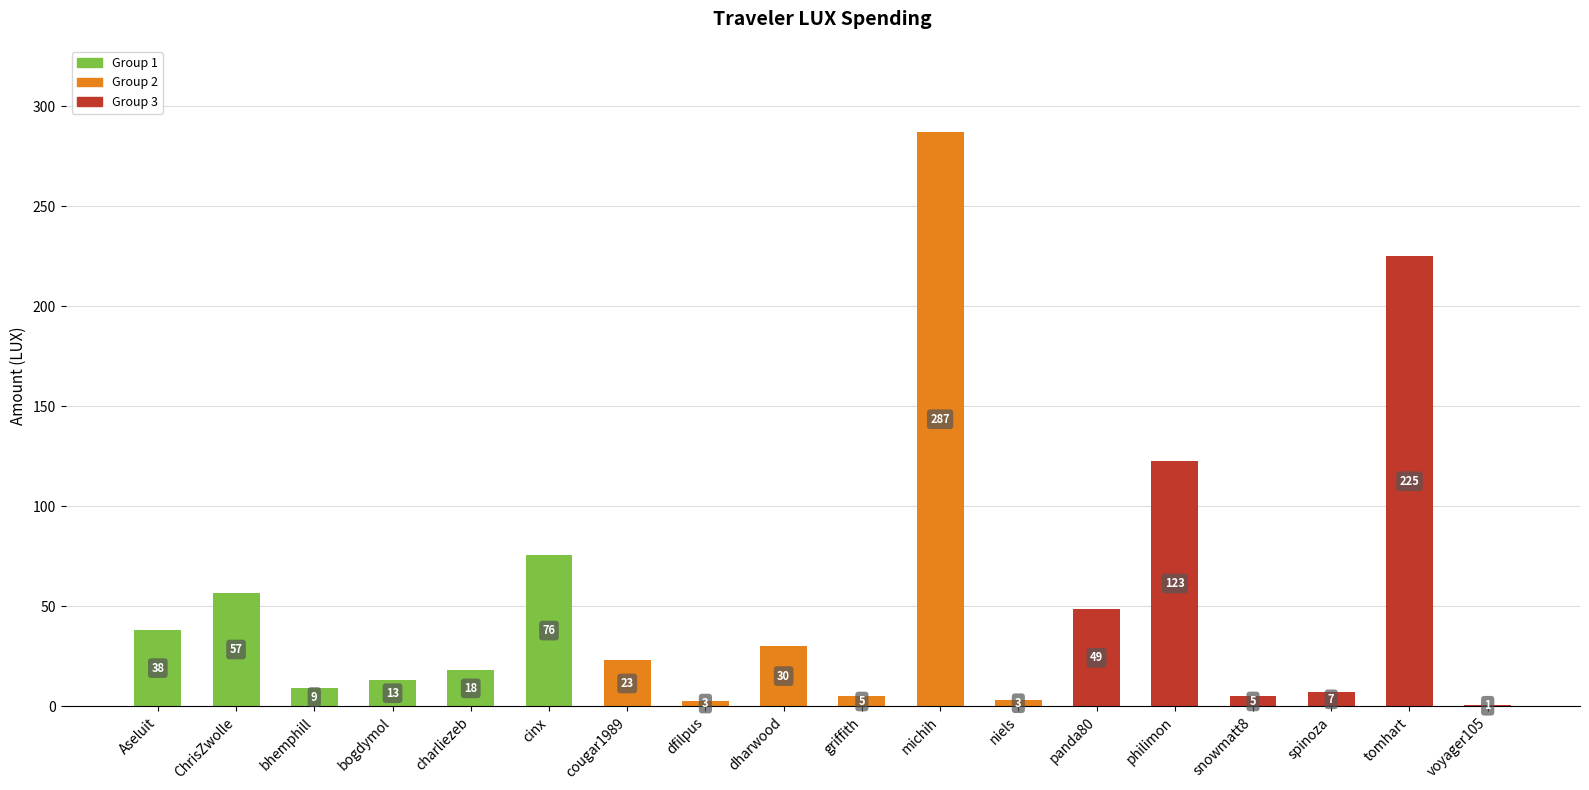

What is the maximum value shown in the chart?

287.1